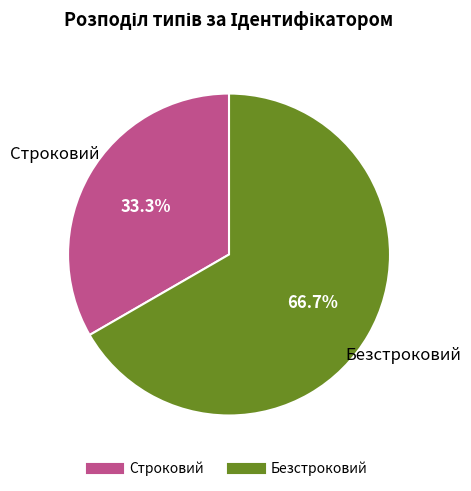

Do Строковий and Безстроковий together represent more than half of the pie?

Yes